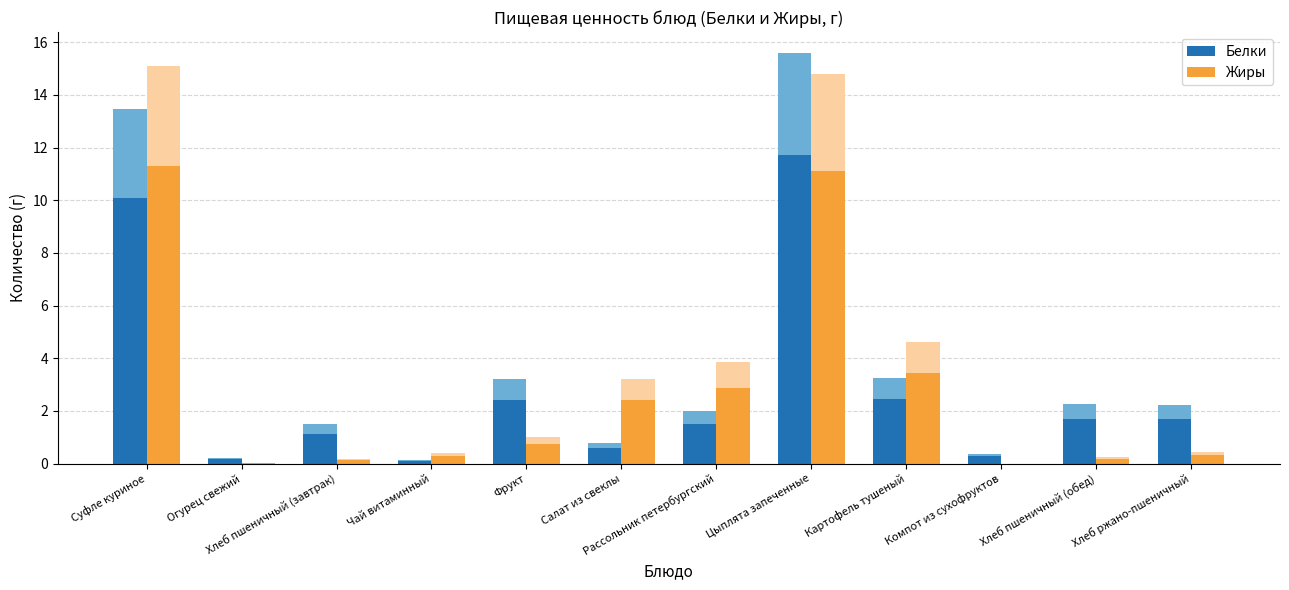

What are all the series names shown in the legend?

Белки, Жиры